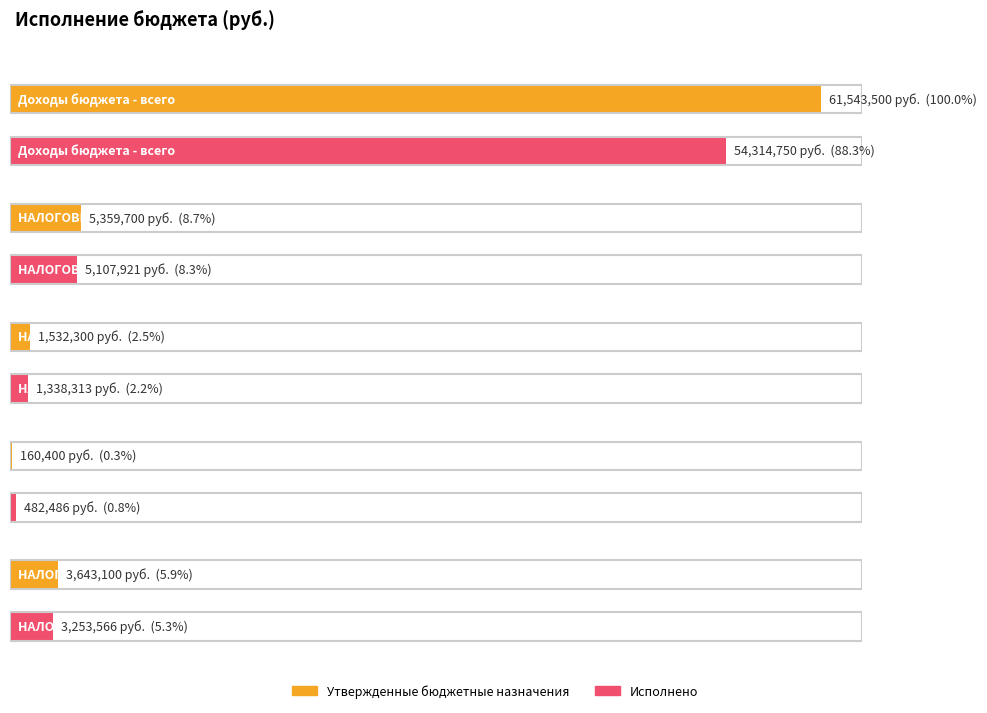

Which category has the highest value in the Исполнено series?

Доходы бюджета - всего